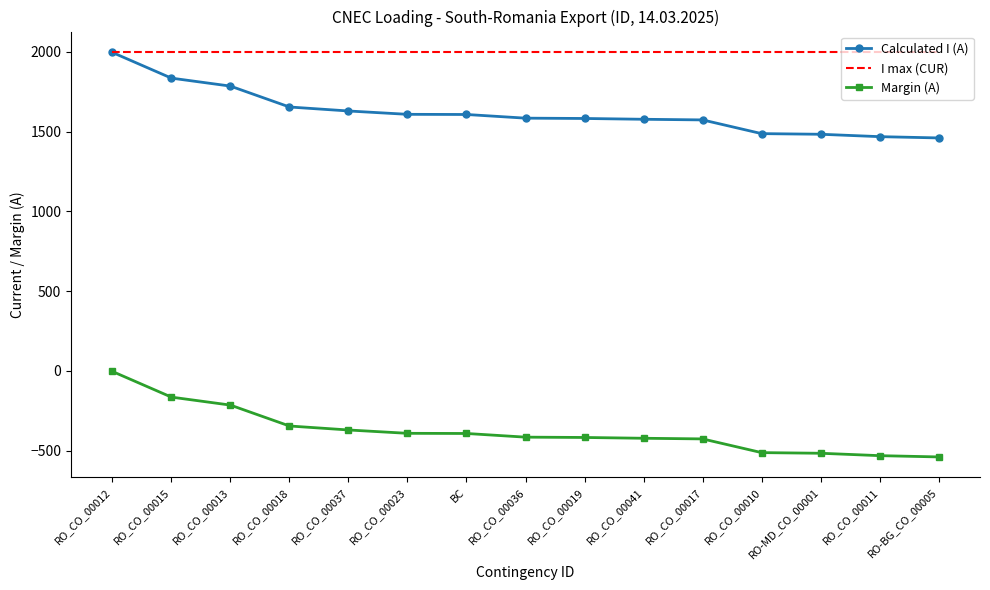

True or false: I max (CUR) and Margin (A) cross at least once.

False